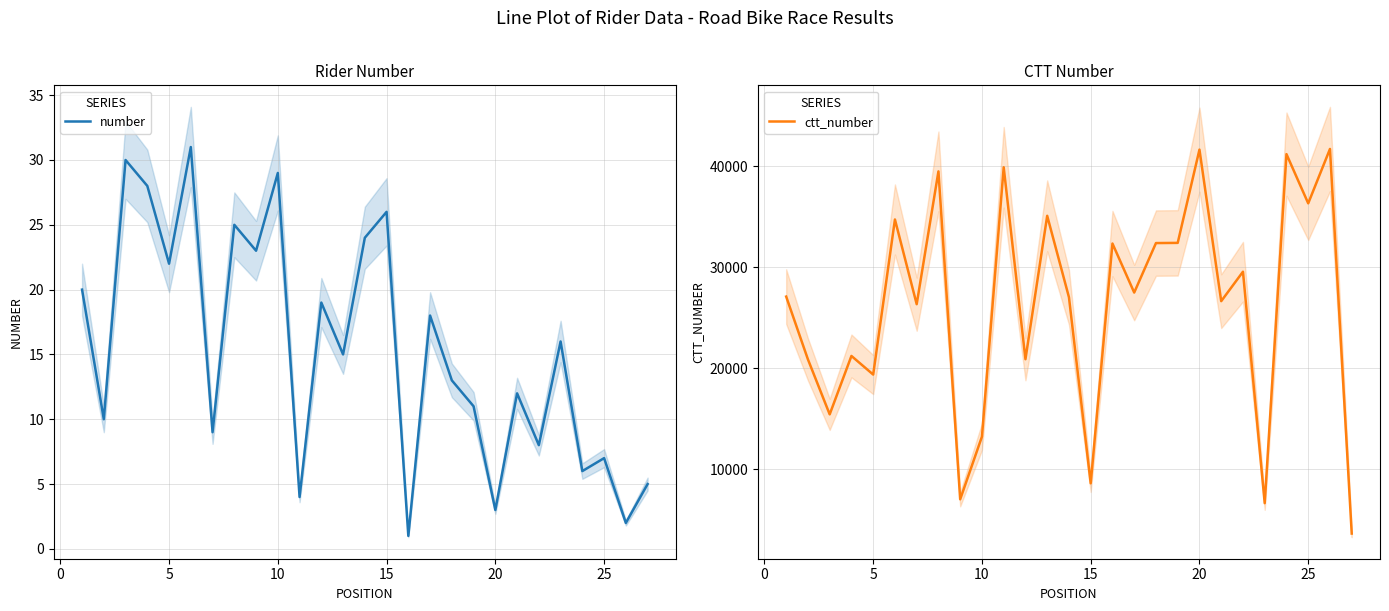

Rank the series by their average value, from lowest to highest.

number, ctt_number